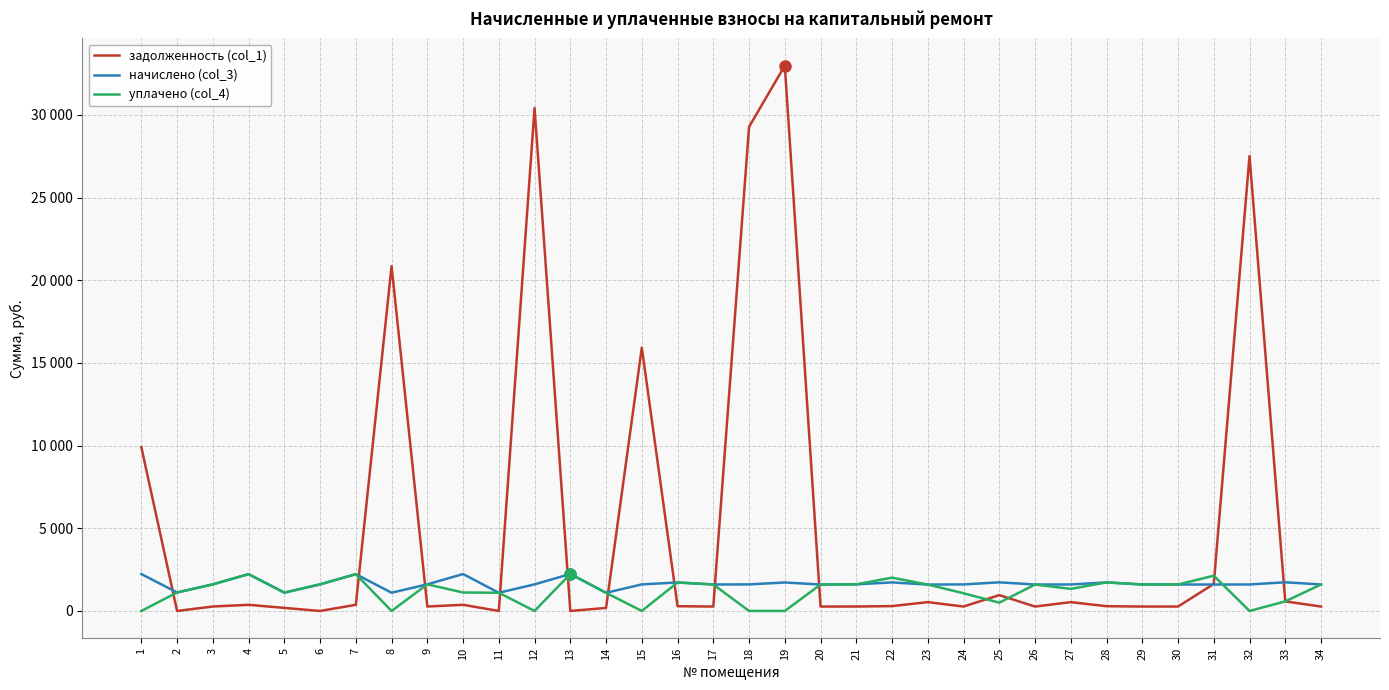

Is it true that начислено (col_3) equals 1730.3 at 25?

True